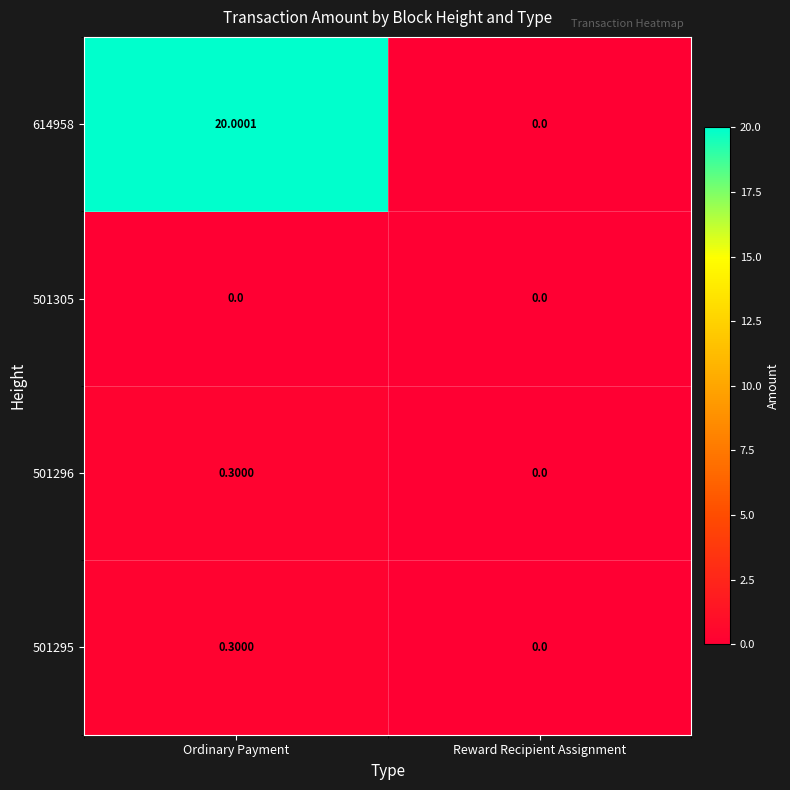

How many series are shown in this chart?

4